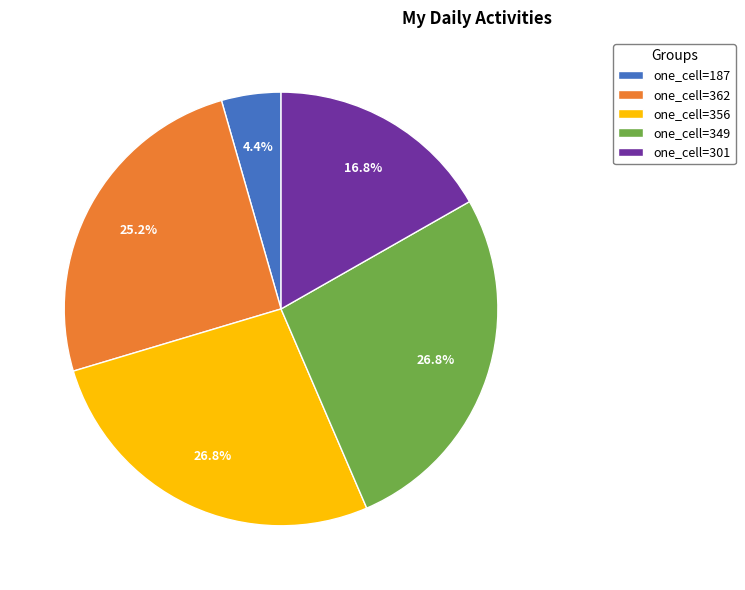

To the nearest percent, what is the difference between the largest and smallest slice percentages?

22%